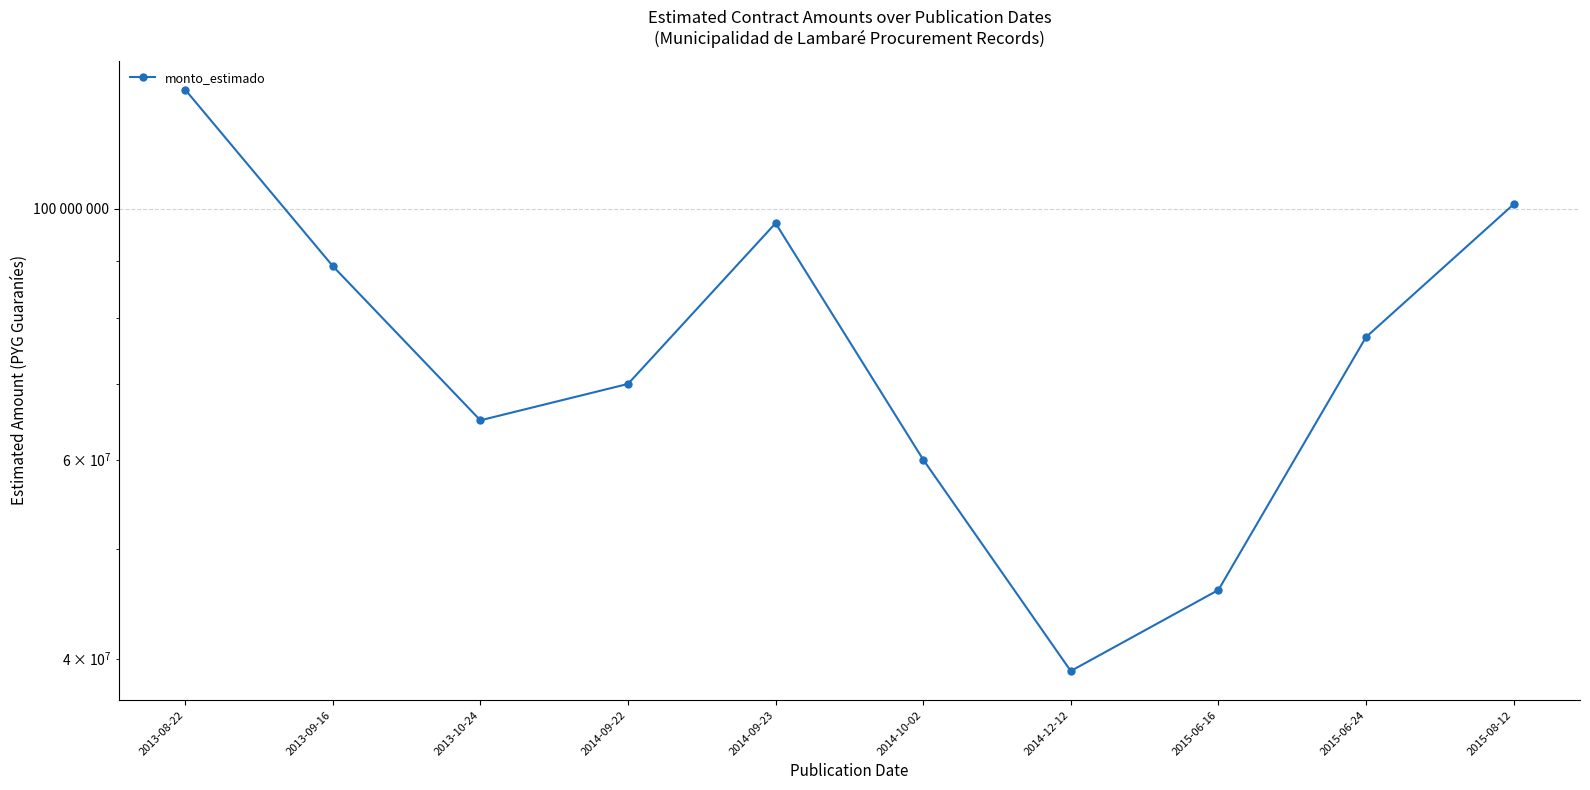

Is this an area chart (filled region under the line)?

No